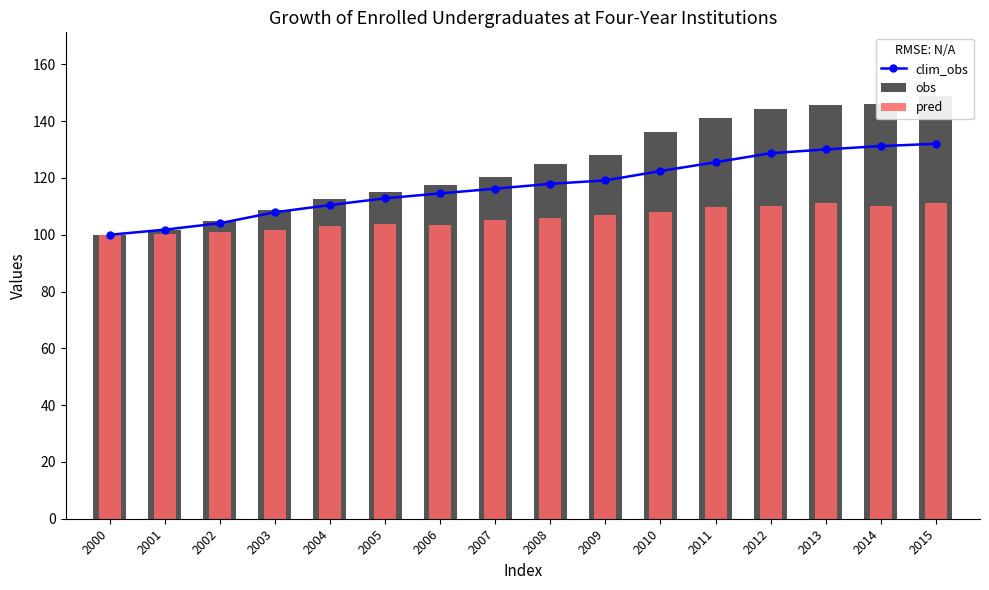

Is it true that clim_obs equals 110.5 at 2004?

True